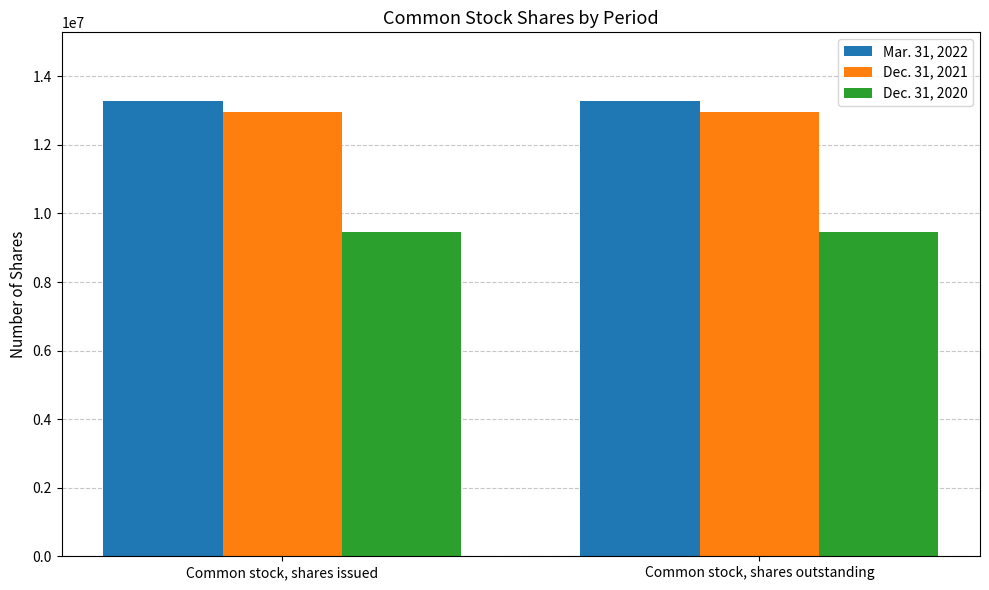

What is the total value across all series at Common stock, shares outstanding?

35720333